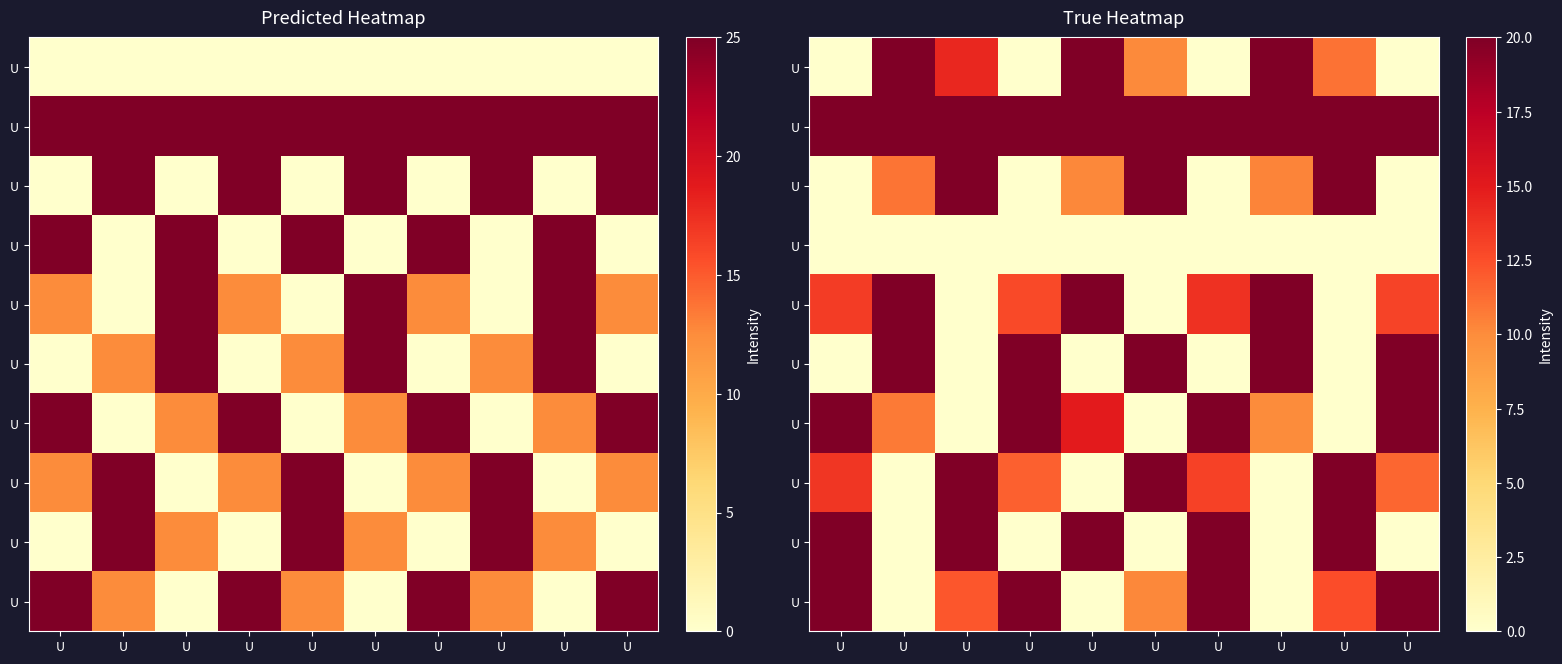

Count the number of data series in this chart.

10